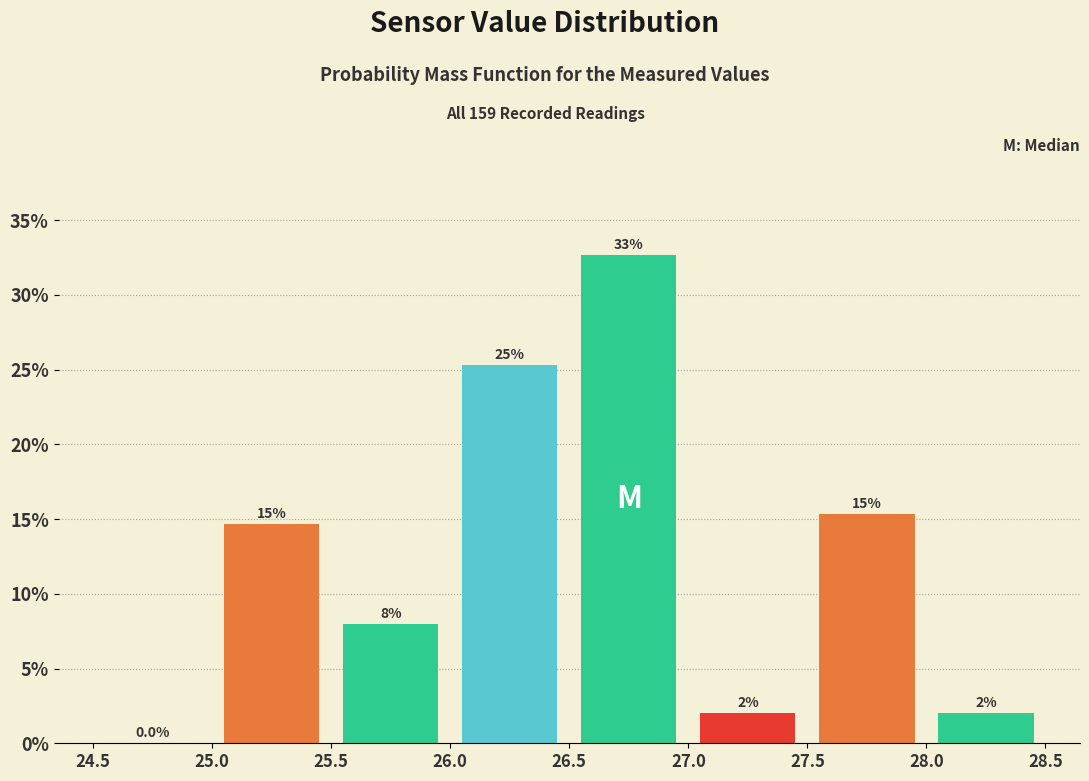

Over which range of the x-axis is the bar tallest?

26.5 to 27.0